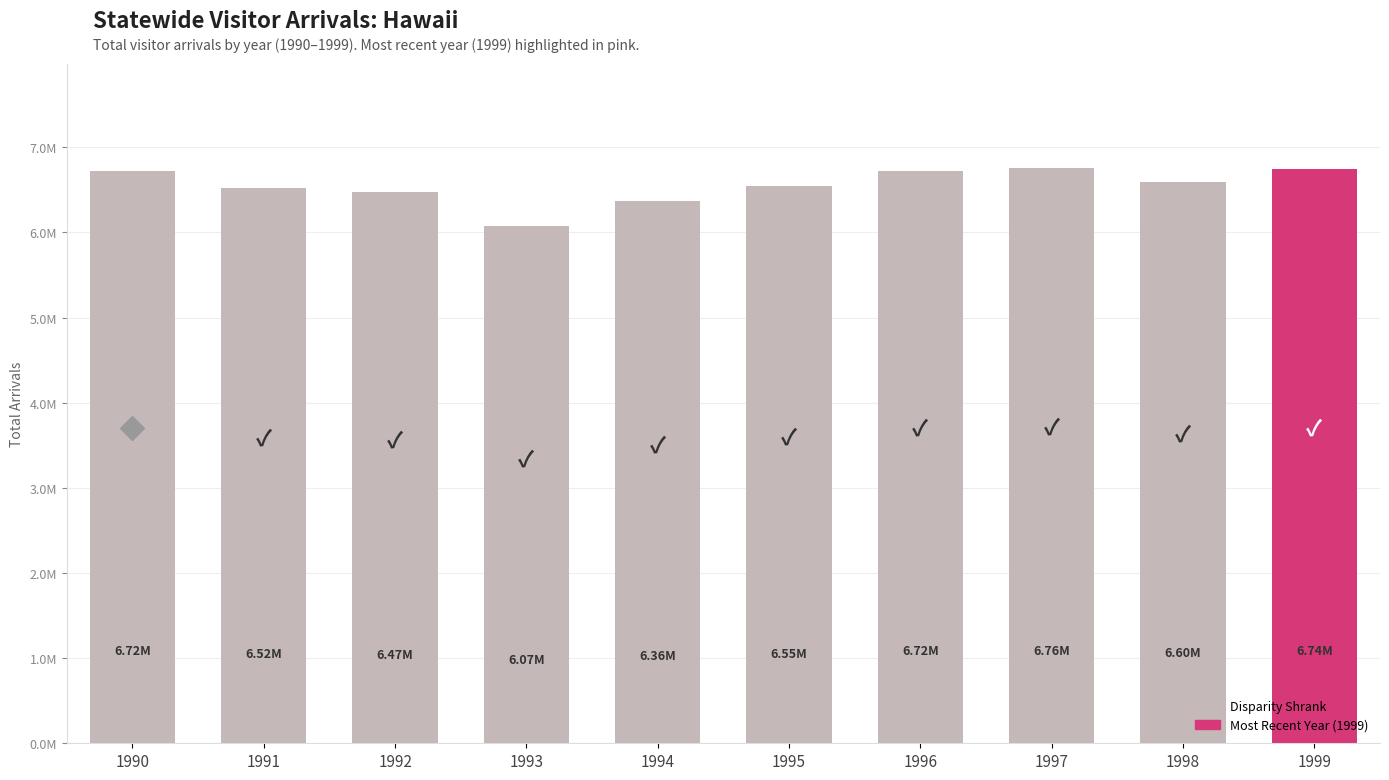

Which has a higher value, 1991 or 1992?

1991